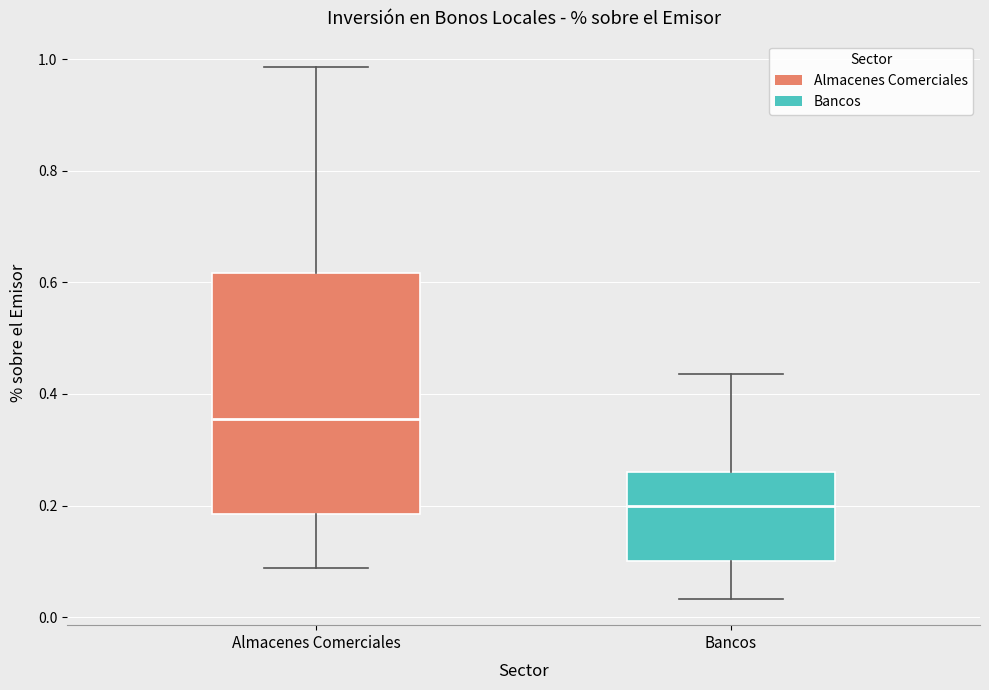

Where does the upper whisker of the box for Bancos end on the y-axis? The values are not printed on the chart, so give them approximately, as read against the axis.

0.44